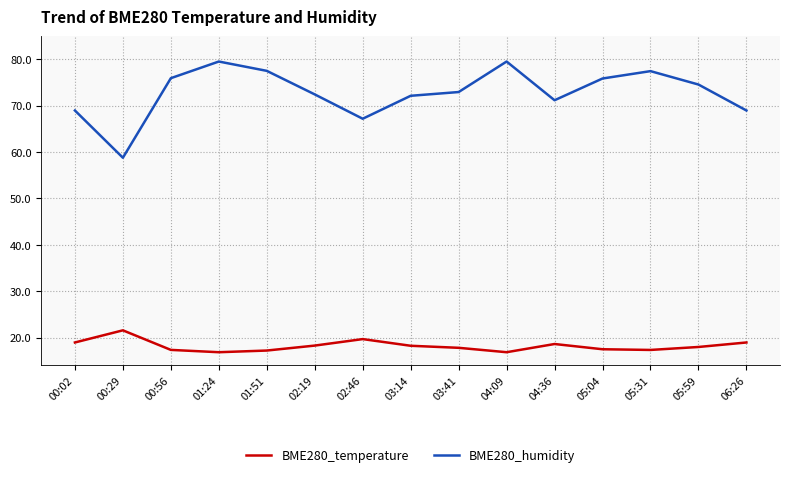

Rank the series by their average value, from lowest to highest.

BME280_temperature, BME280_humidity